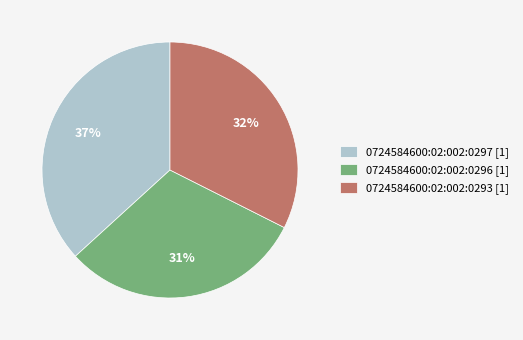

To the nearest percent, what percentage of the pie is 0724584600:02:002:0293 [1]?

32%